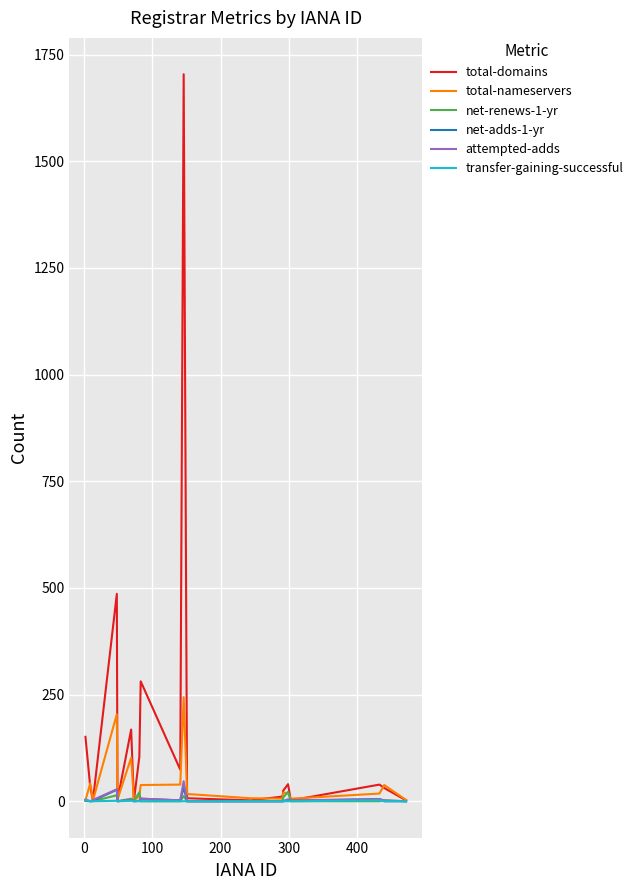

What is the maximum value shown in the chart?

1704